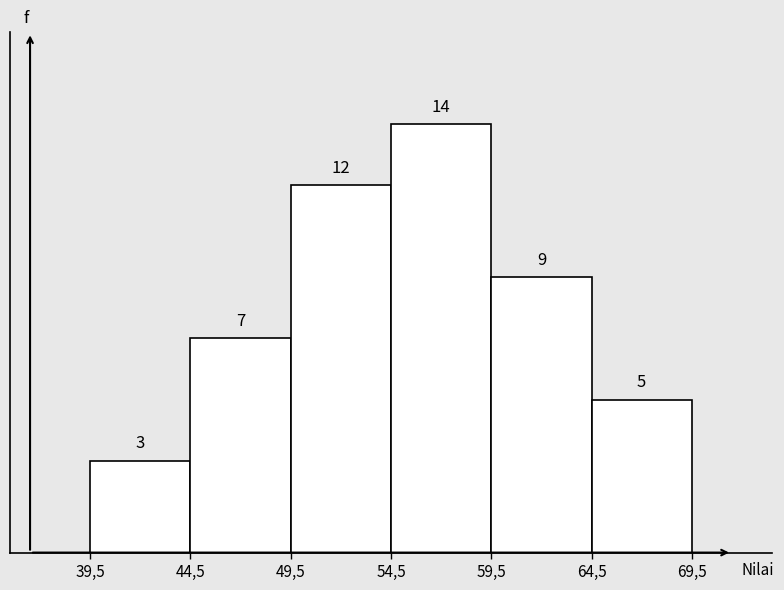

Reading left to right, transcribe all the data shown in this chart.

3	7	12	14	9	5